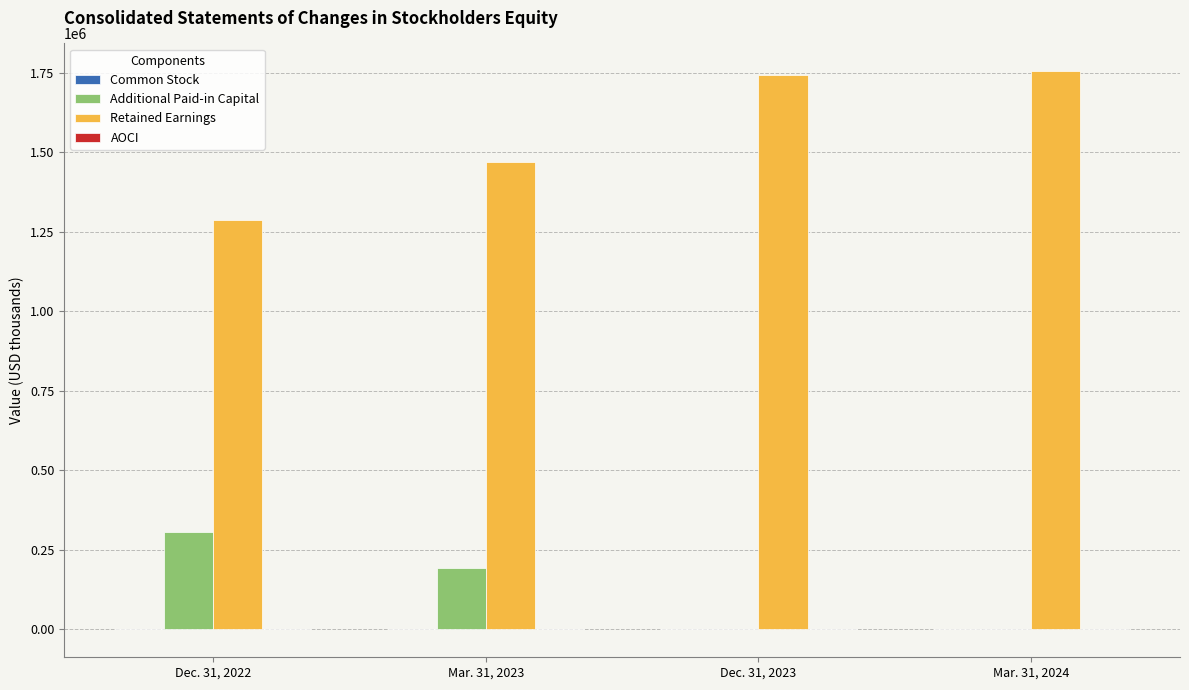

Which series has the largest total across all categories?

Retained Earnings